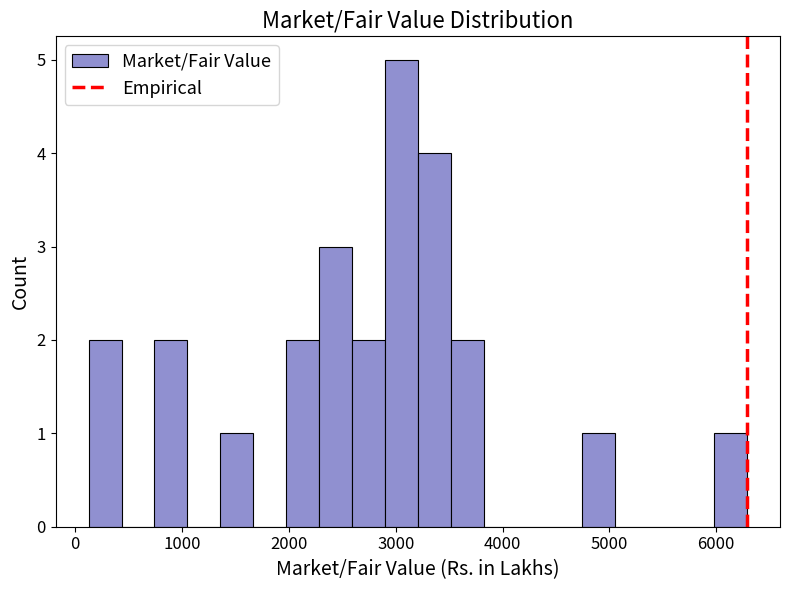

Read against the x-axis, roughly where is the centre of the tallest bar?

3100